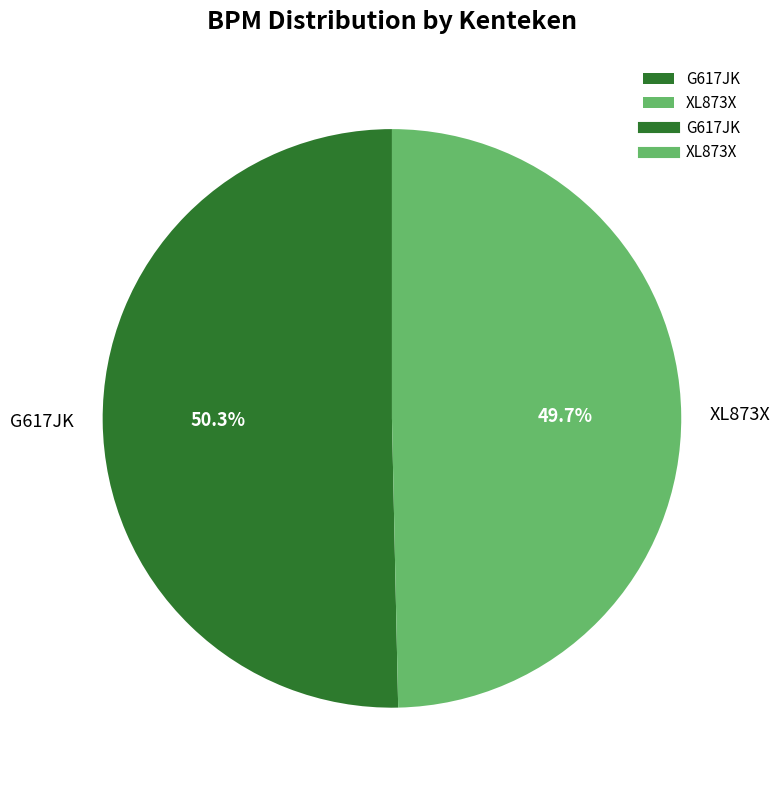

To the nearest percent, what is the difference between the largest and smallest slice percentages?

1%